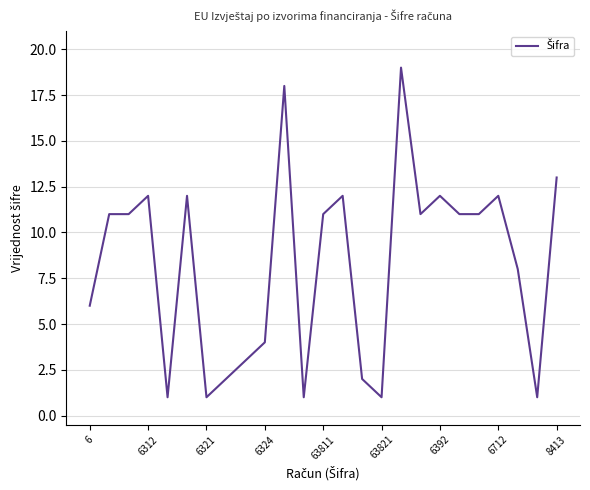

What is the greatest value displayed?

19